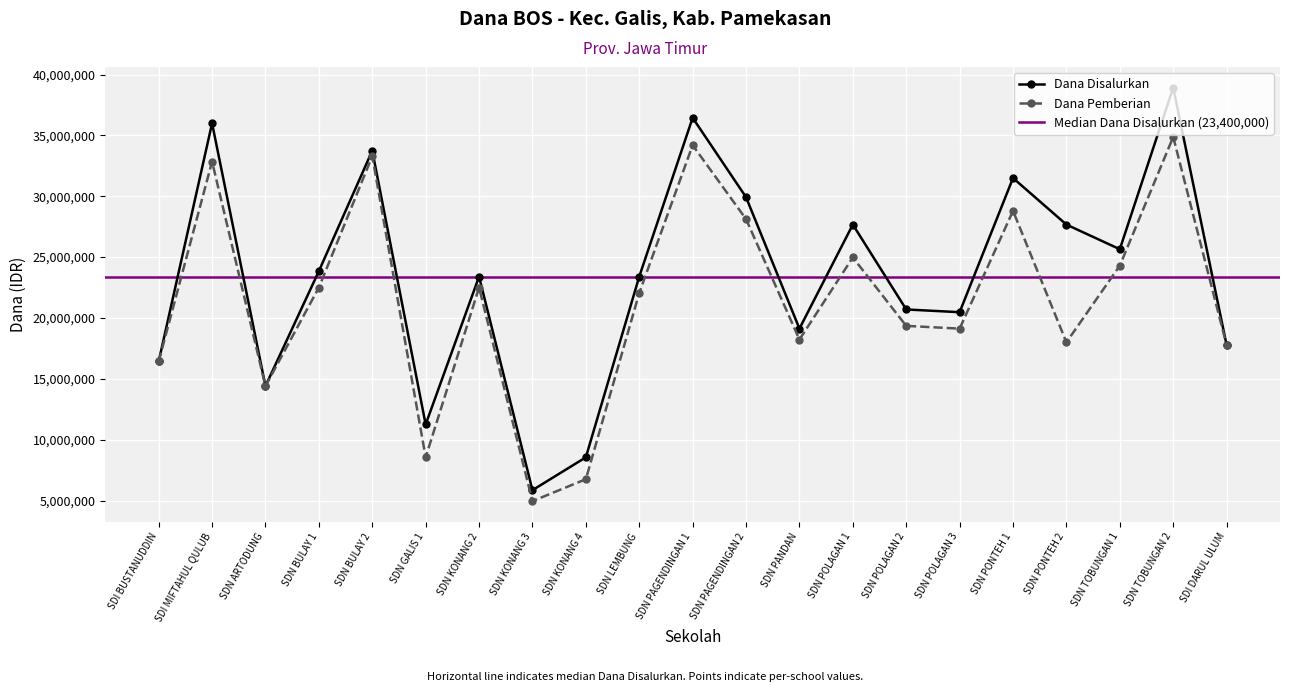

In Dana Pemberian, how many points are higher than both neighbors (excluding endpoints)?

7